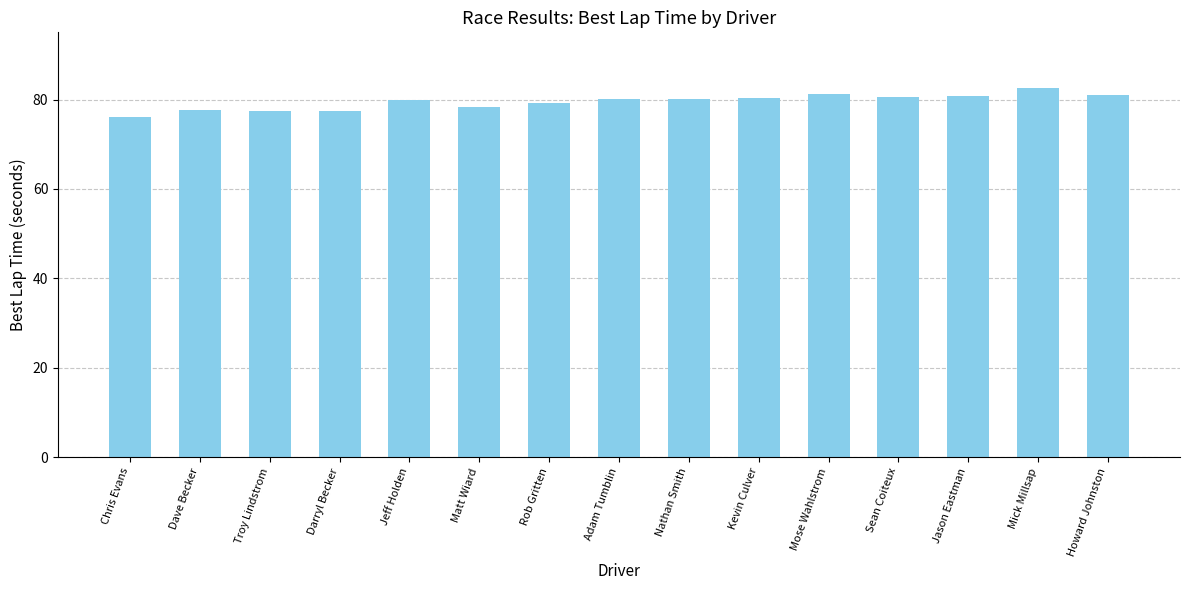

What is the label of the 6th bar from the right?

Kevin Culver